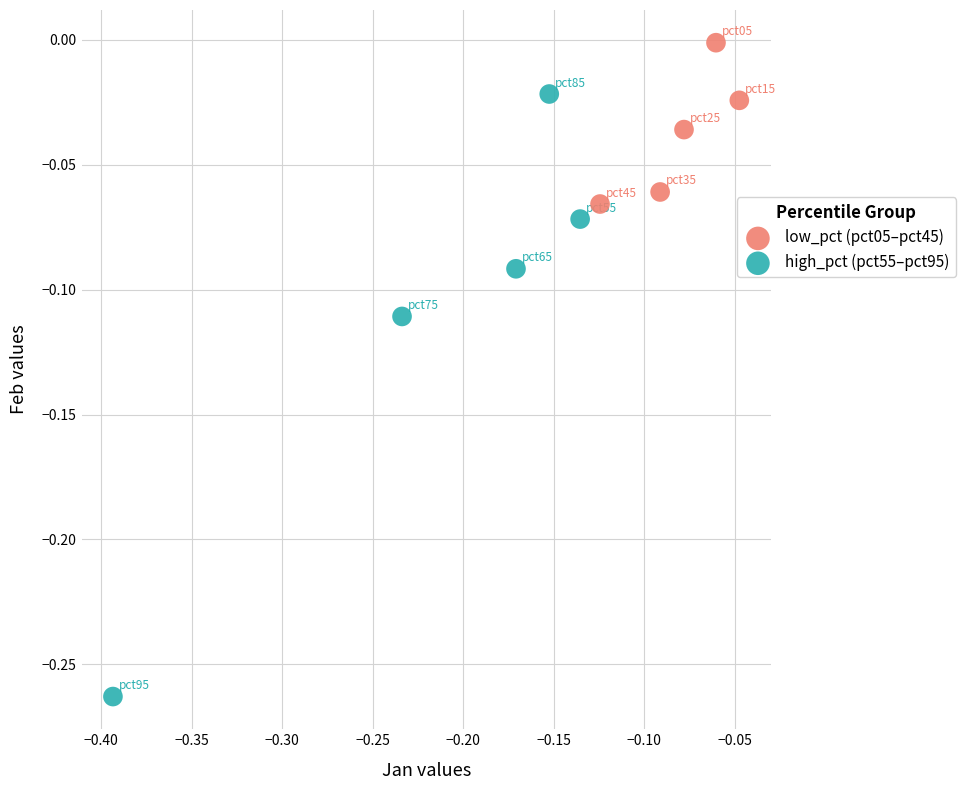

Which series has the largest Y range (max minus min)?

high_pct (pct55–pct95)